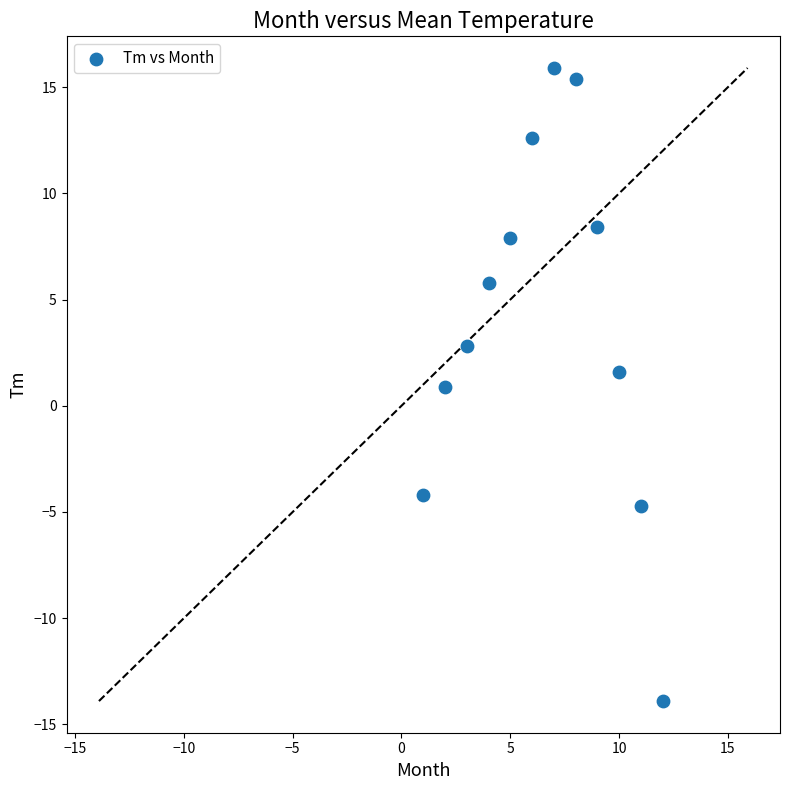

What is the range of Y values (max minus min)?

29.8